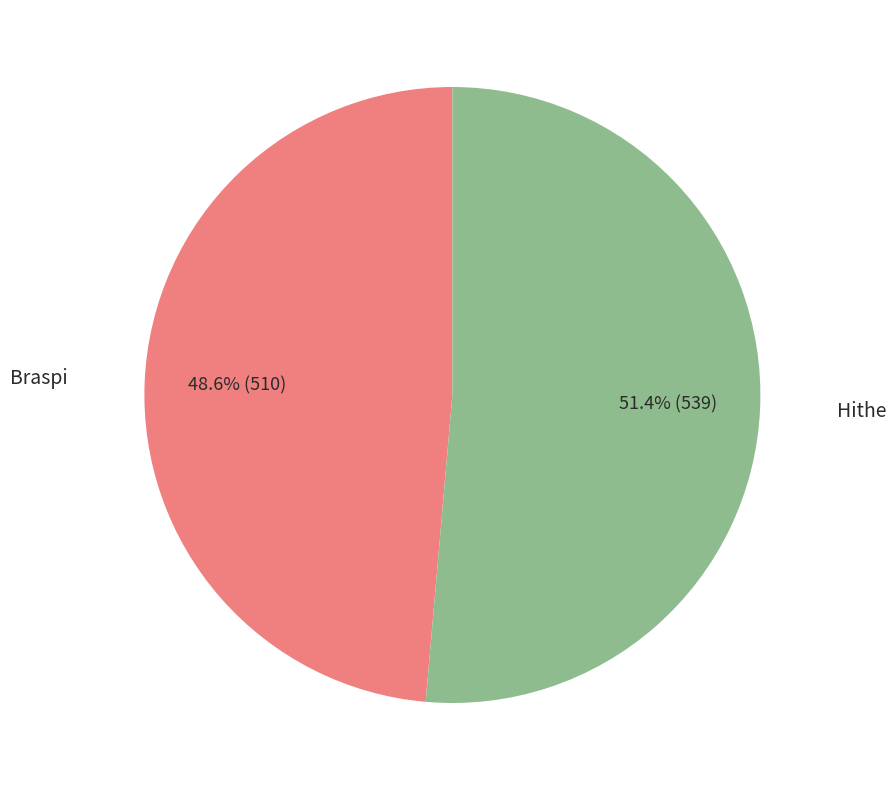

True or false: Hithe accounts for 51% of the total.

True